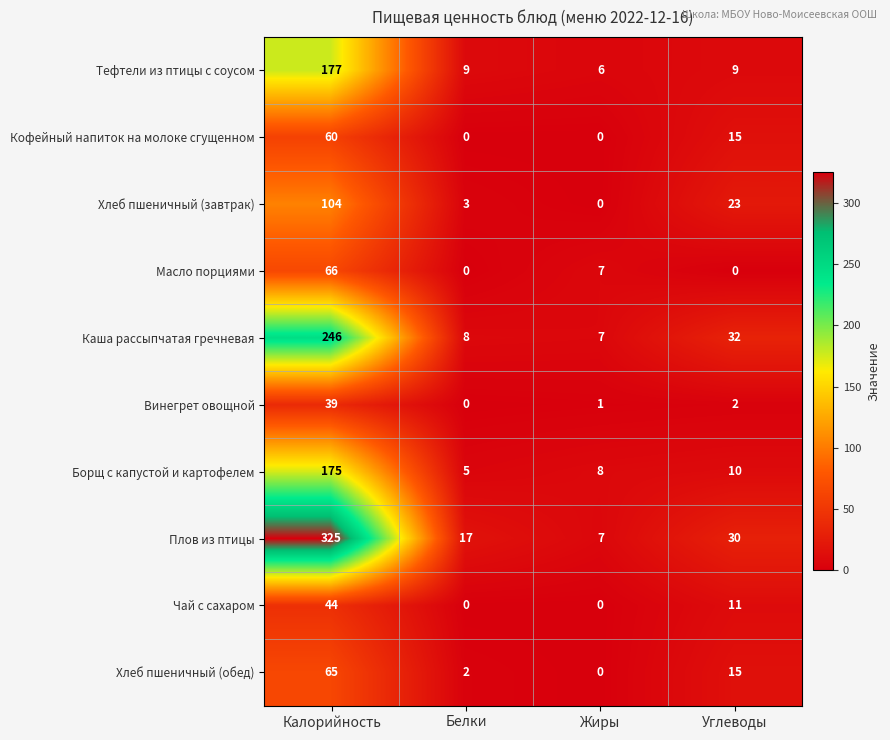

List the labels in order of Хлеб пшеничный (завтрак) value, smallest first.

Жиры, Белки, Углеводы, Калорийность